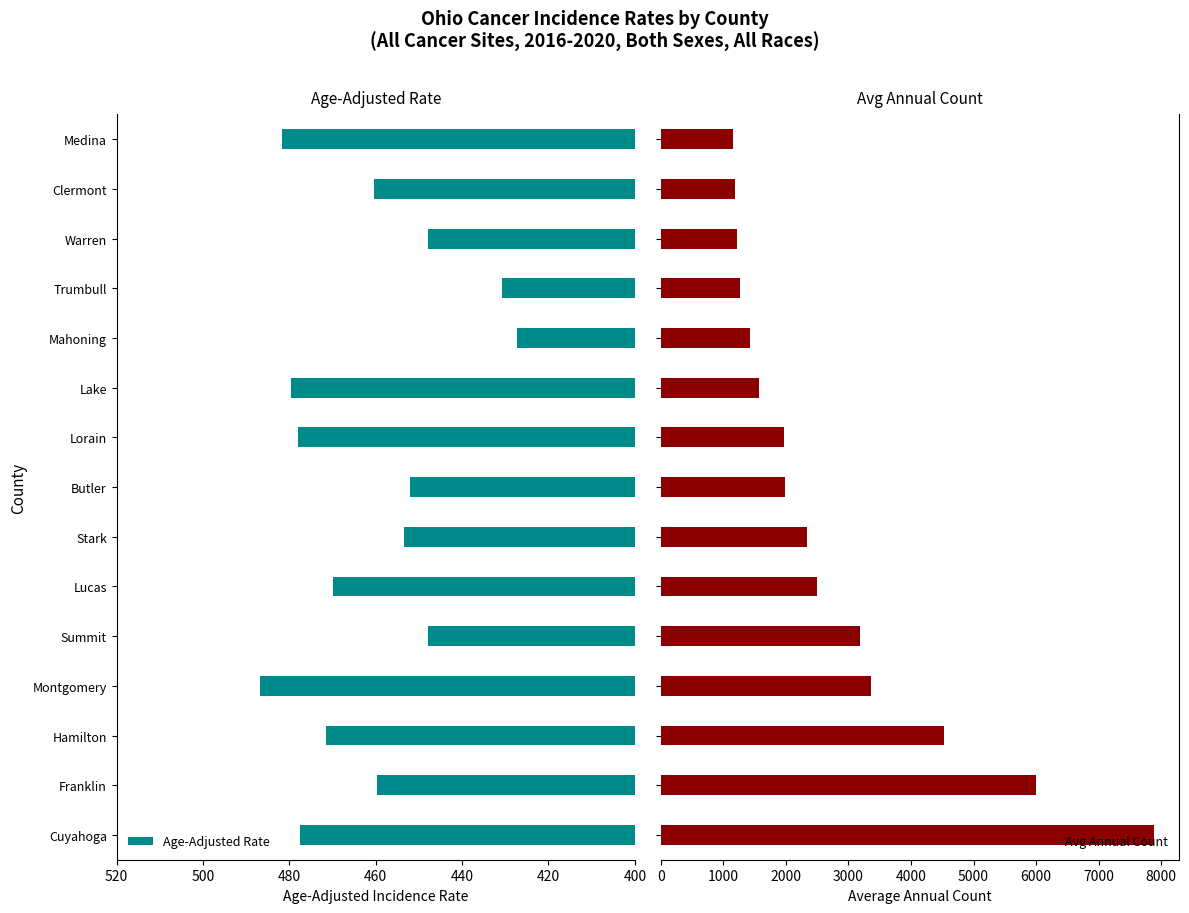

What is the difference between the second highest and minimum values in the Age-Adjusted Rate series?

54.6